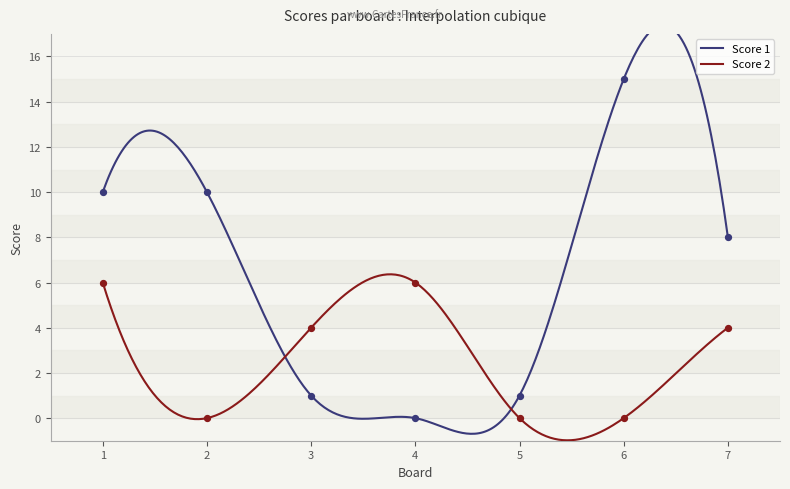

At which category is the sum across all series the highest?

1